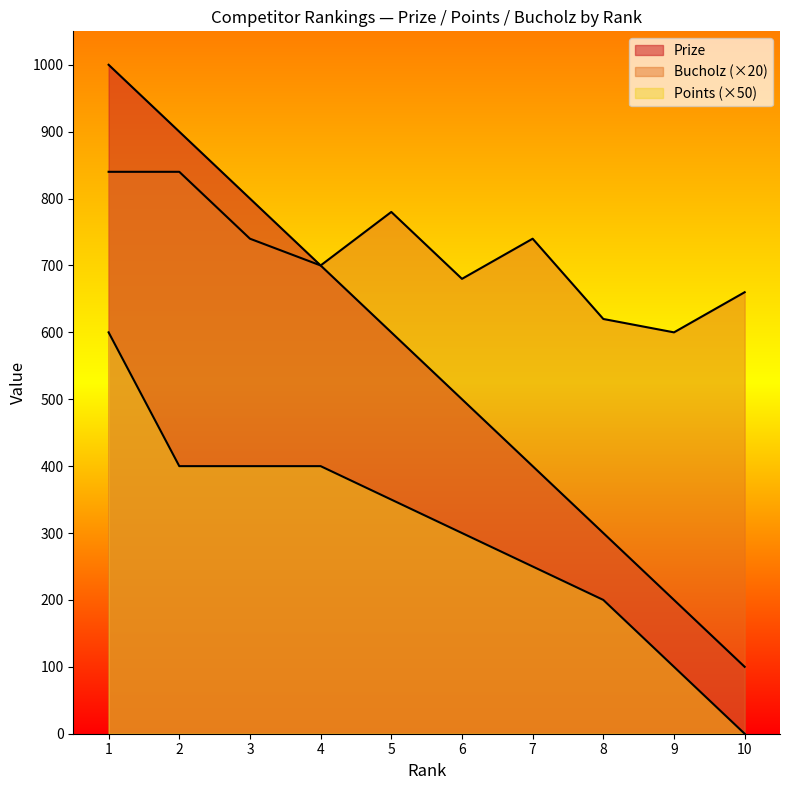

The Points series shows 358 at 1. True or false?

False